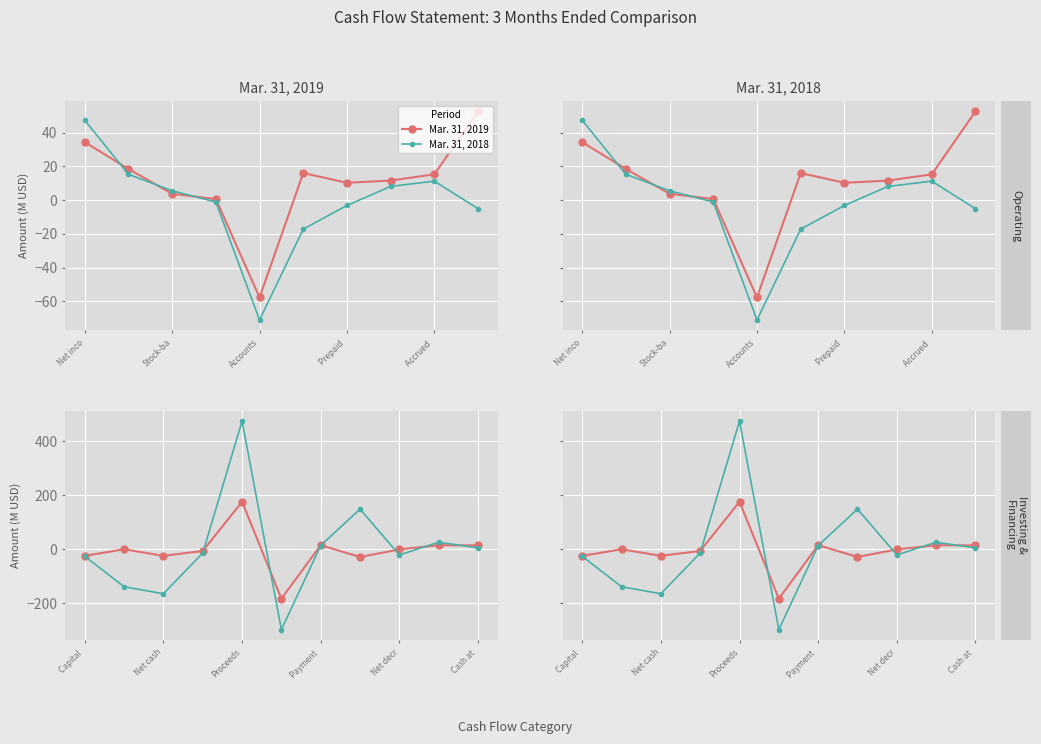

True or false: Mar. 31, 2018 and Mar. 31, 2019 cross at least once.

True